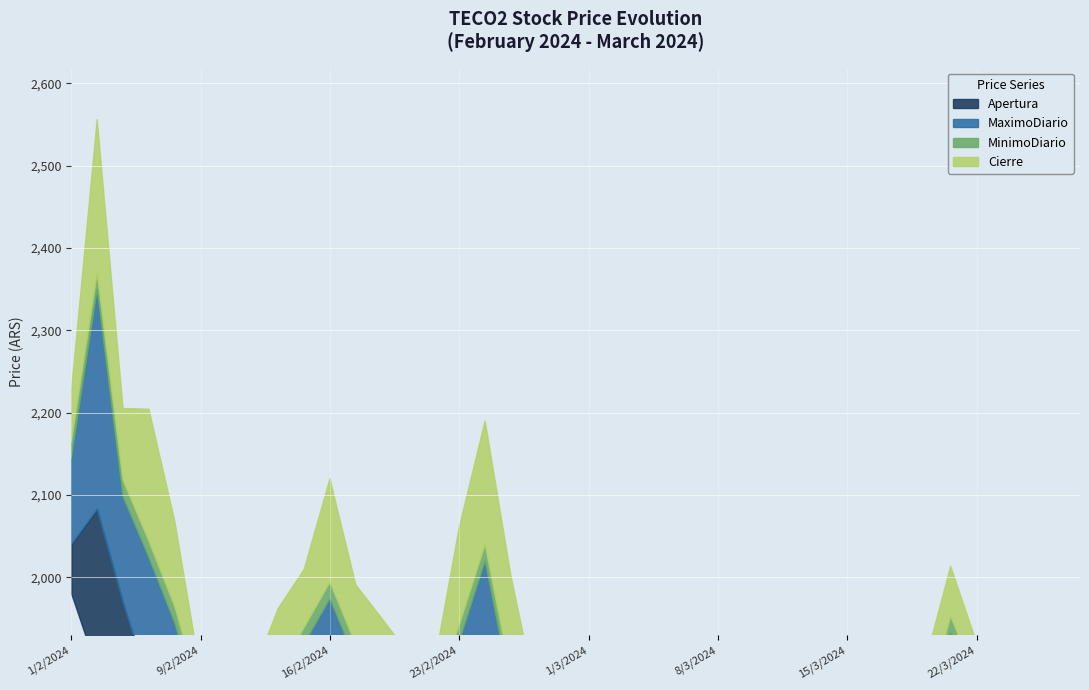

What is the total value across all series at 9/2/2024?

6998.4